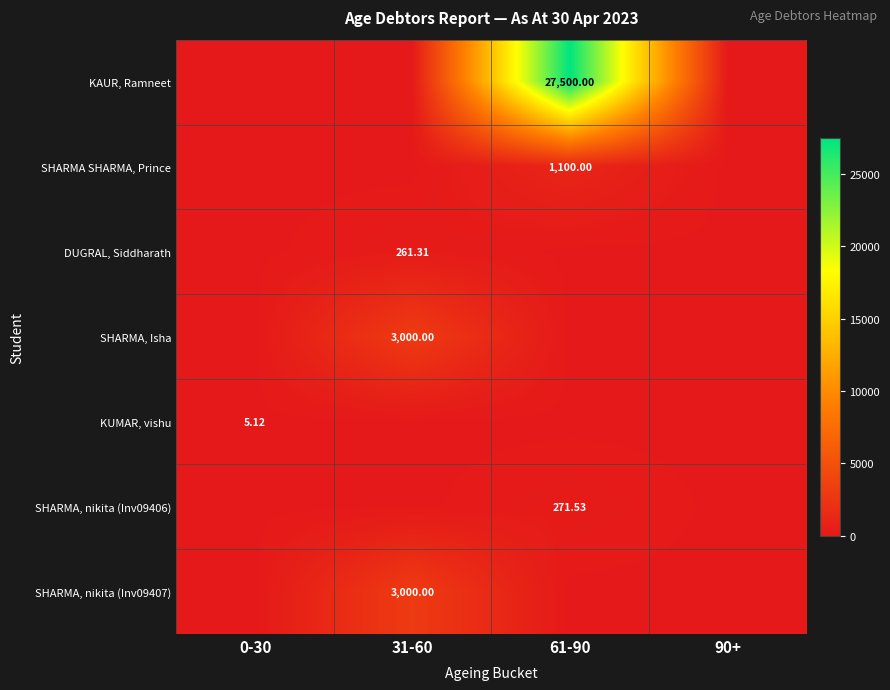

The value of SHARMA SHARMA, Prince at 90+ is 609.4. True or false?

False